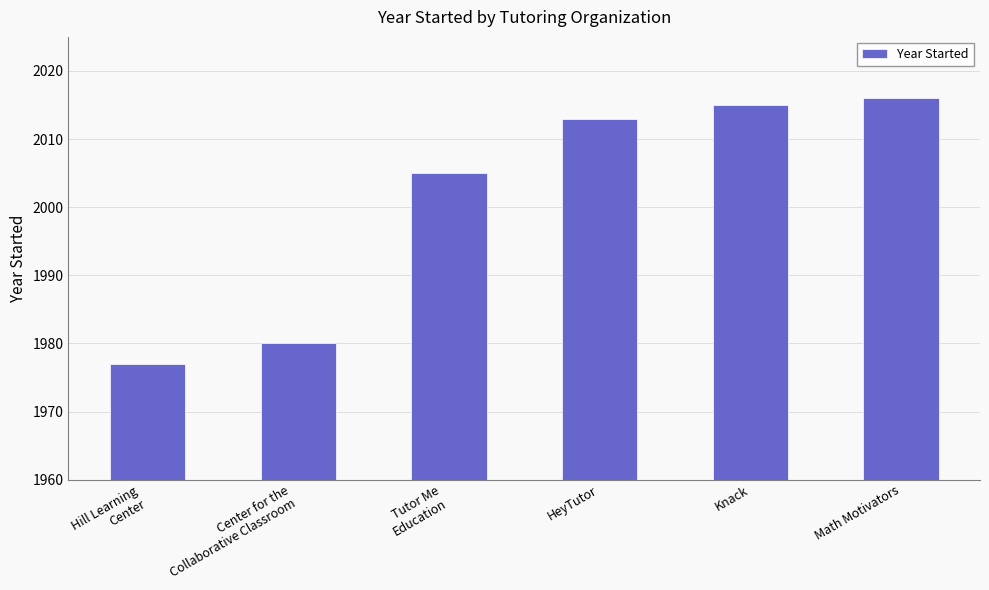

Which label corresponds to the smallest value in the chart?

Hill Learning
Center